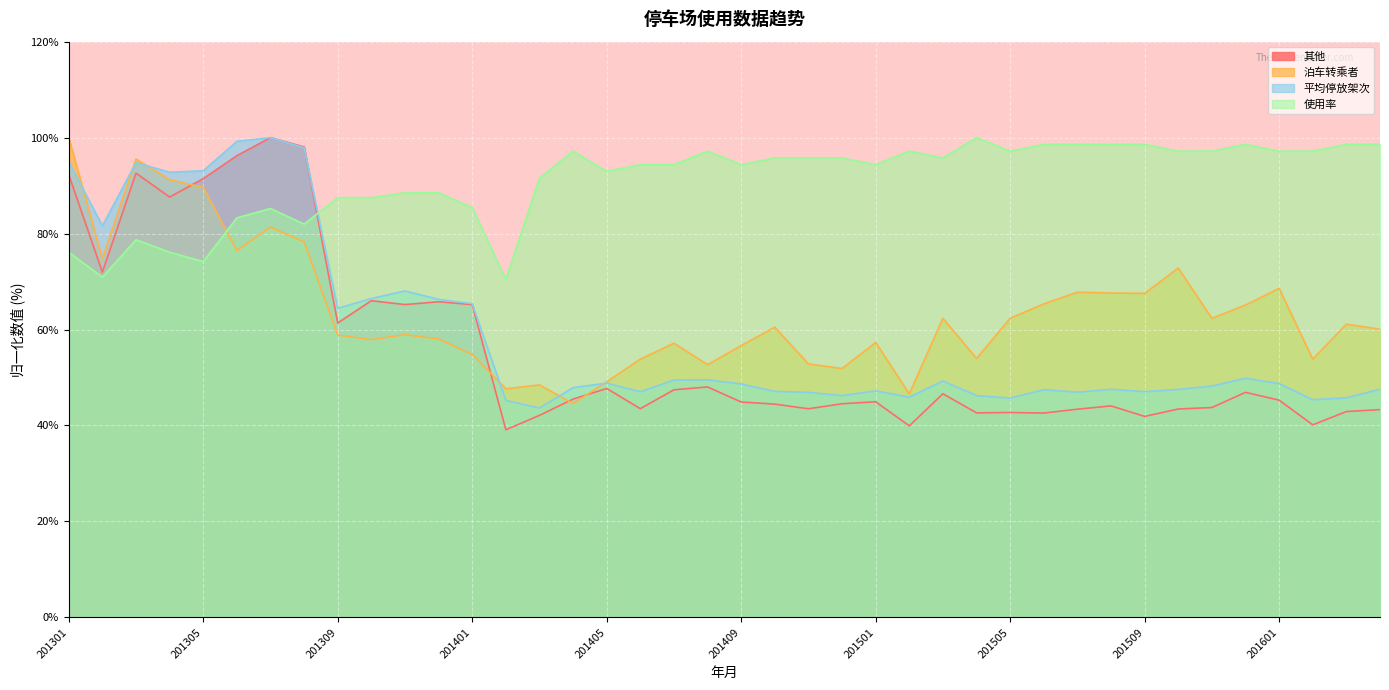

Which category has the highest value in the 平均停放架次 series?

201307